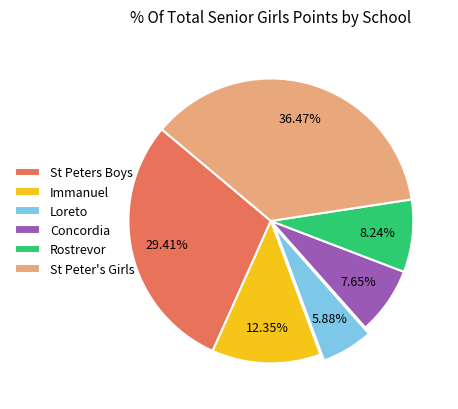

Rank the categories by value from lowest to highest.

Loreto, Concordia, Rostrevor, Immanuel, St Peters Boys, St Peter's Girls